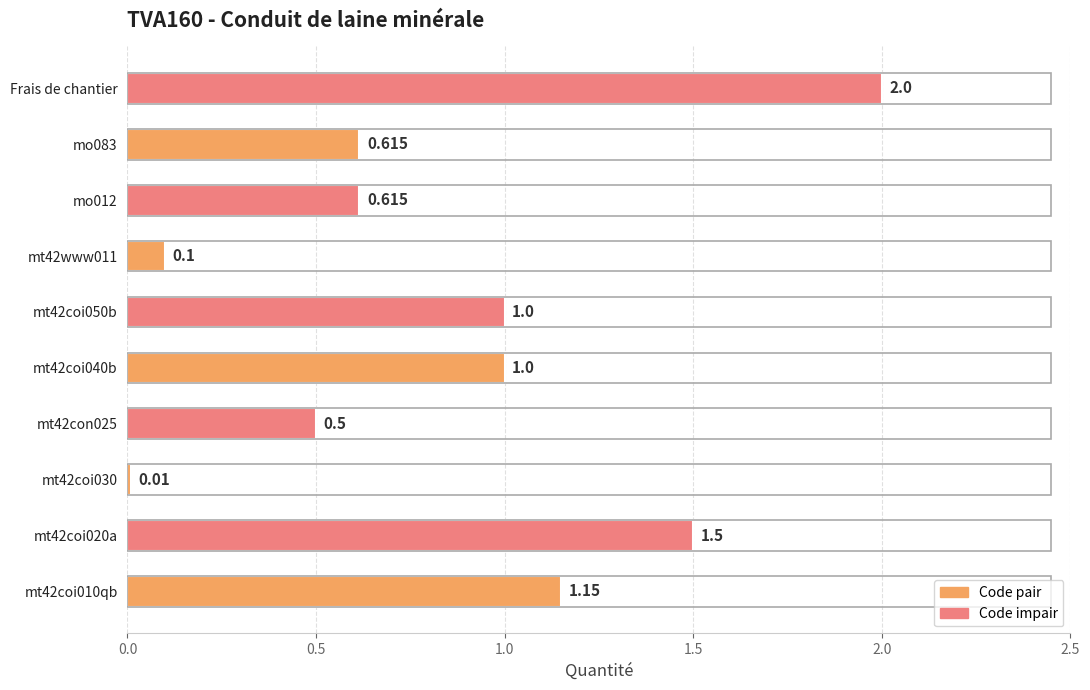

Between mo083 and Frais de chantier, which is larger?

Frais de chantier